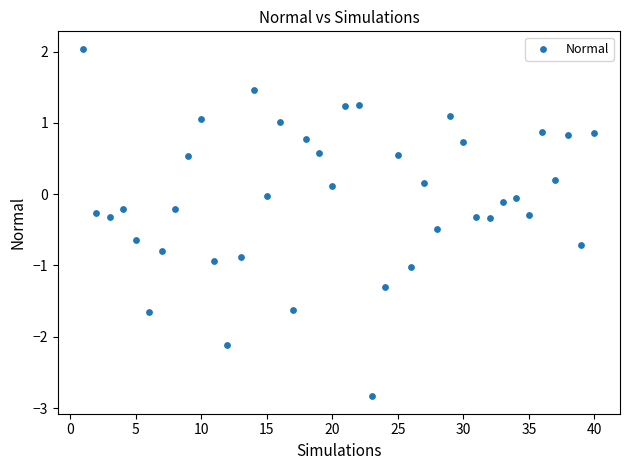

What is the range of X values (max minus min)?

39.0